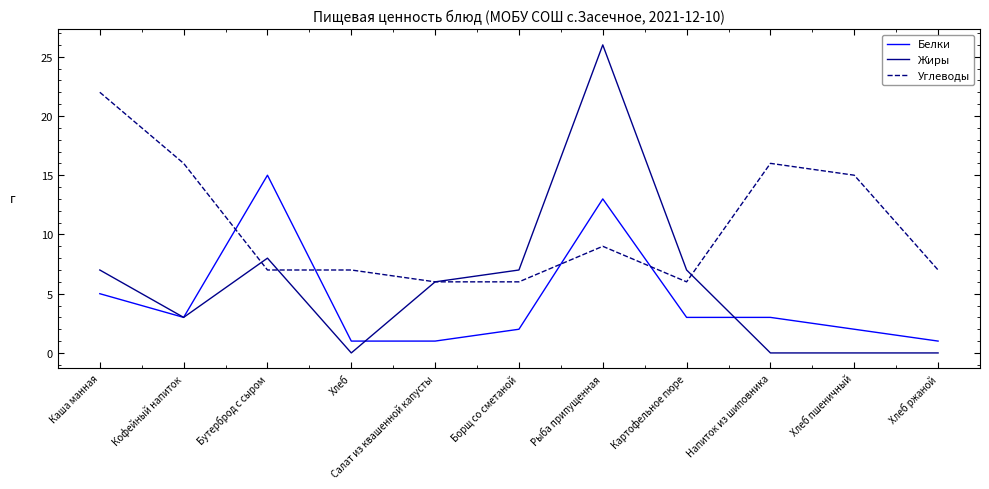

Rank the series by their average value, from lowest to highest.

Белки, Жиры, Углеводы